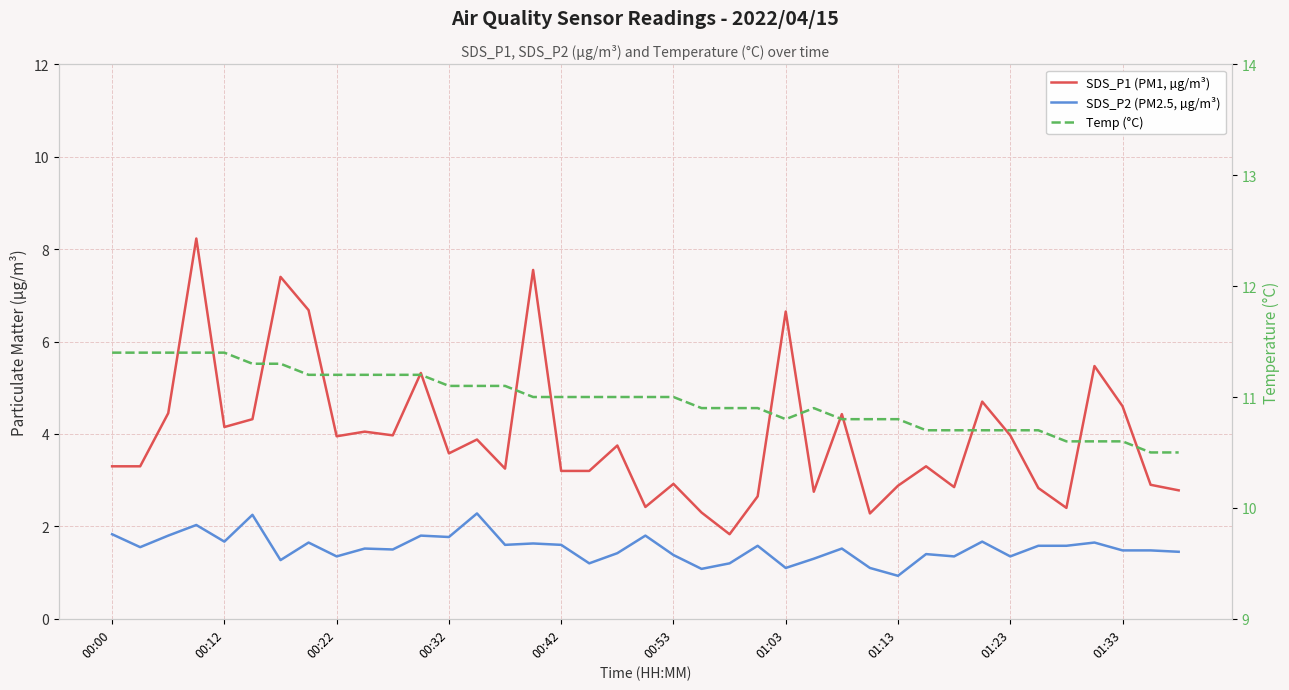

At how many categories does at least one series exceed 6?

39